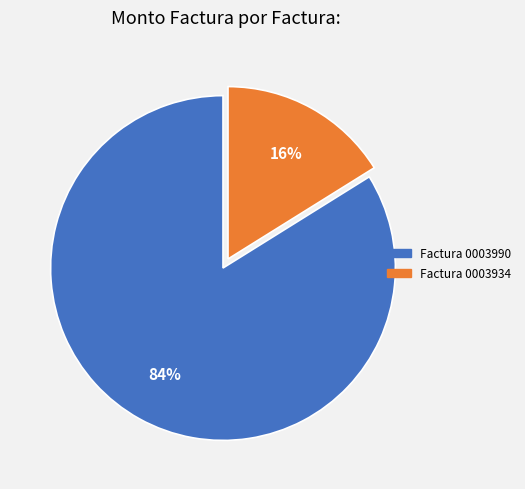

Which slice is the largest?

Factura 0003990